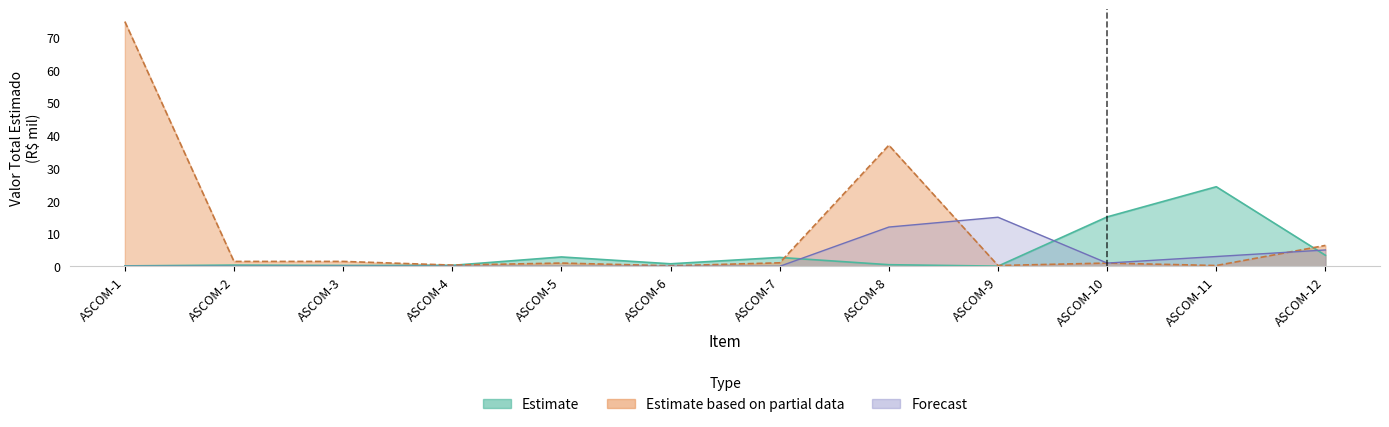

What is the sum of all Forecast values?

36.0